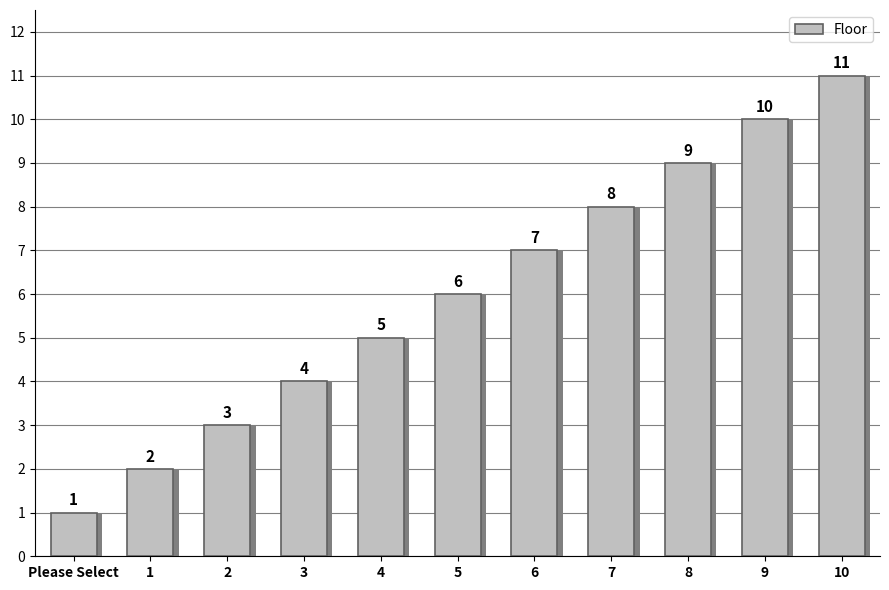

How many data points does each series have?

11